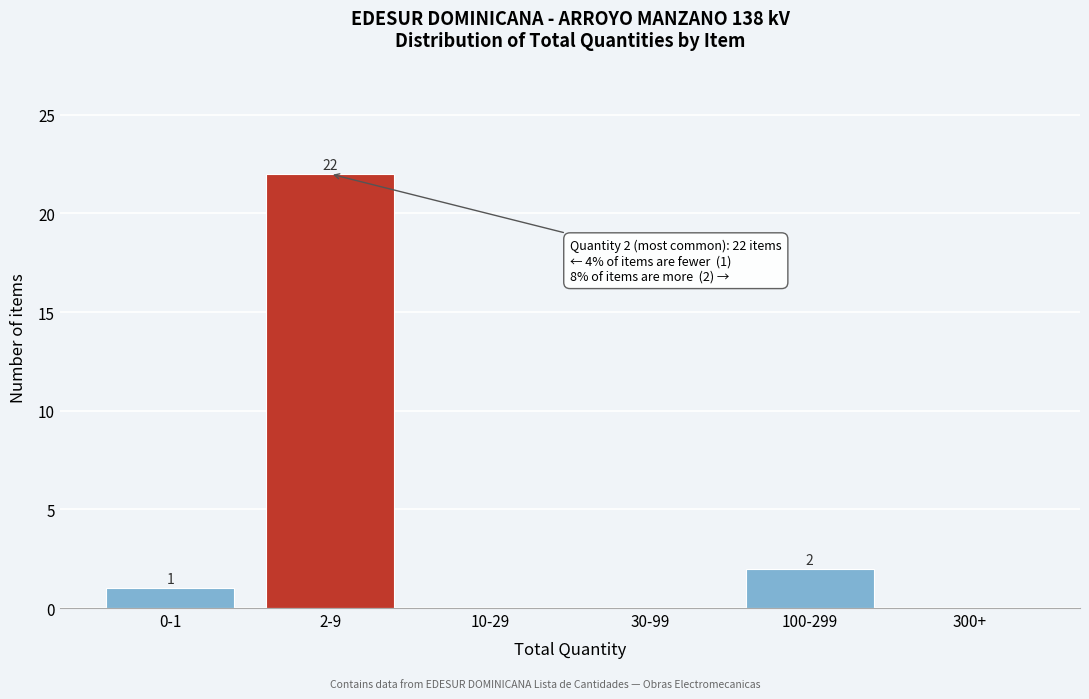

Reading left to right, what are all the values shown in this chart?

0-1=1	2-9=22	10-29=0	30-99=0	100-299=2	300+=0